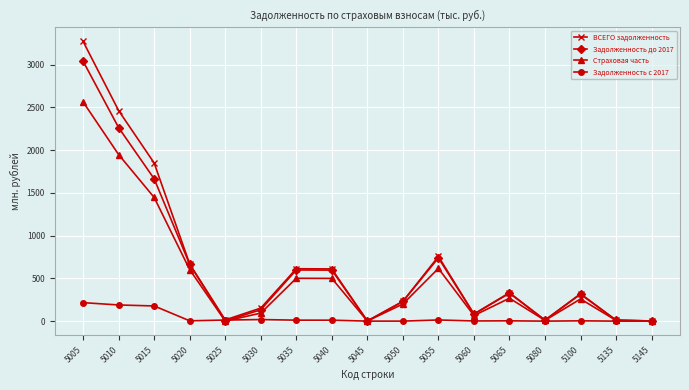

Which label corresponds to the largest value in the chart?

5005